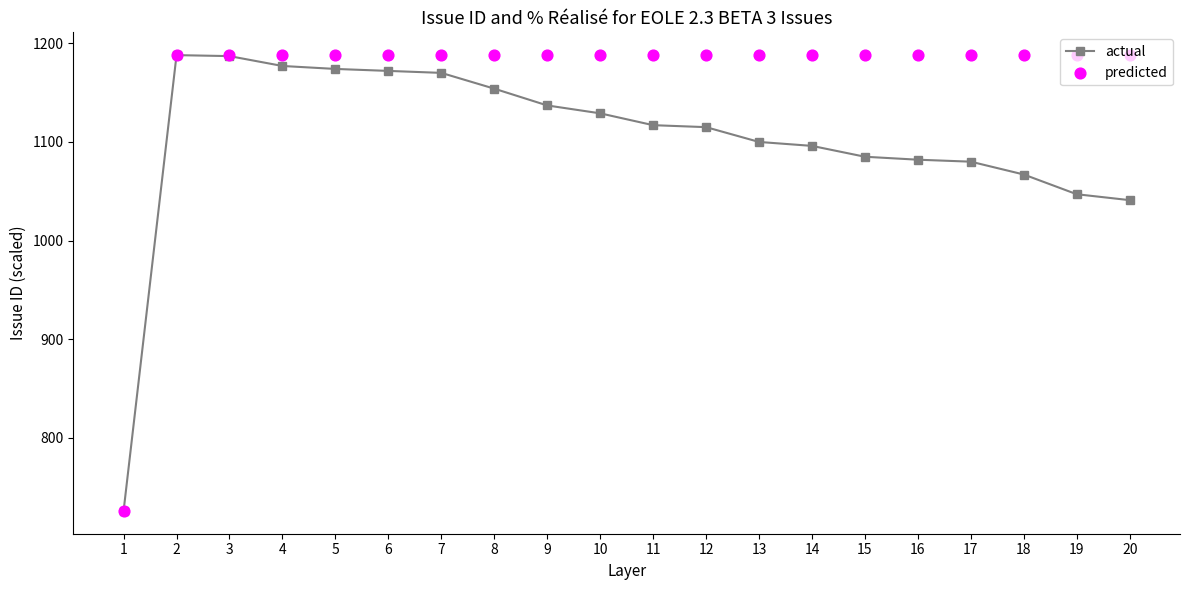

At how many categories does at least one series exceed 830?

19